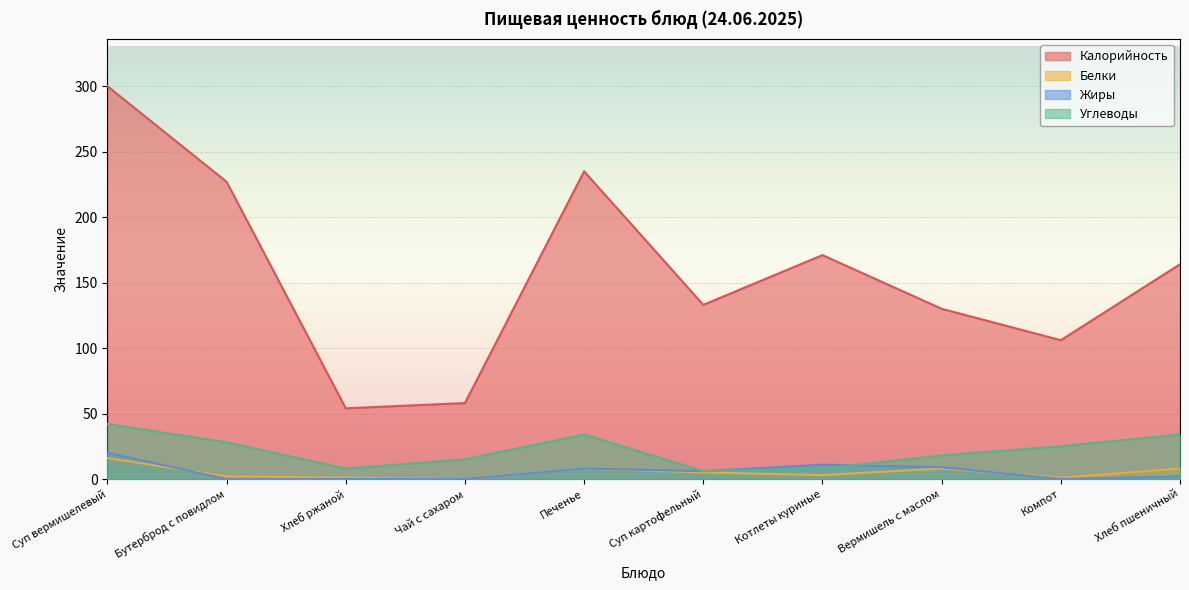

The Белки series shows 1 at Компот. True or false?

True